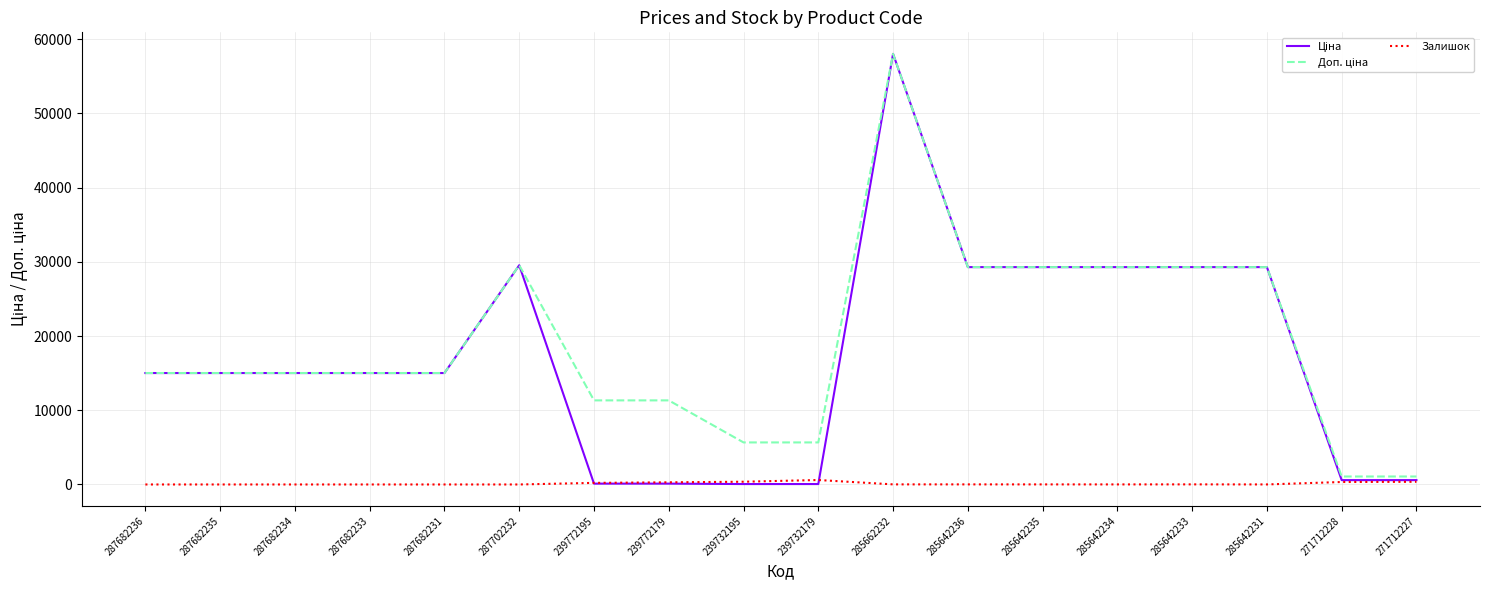

At how many categories does at least one series exceed 22177?

7